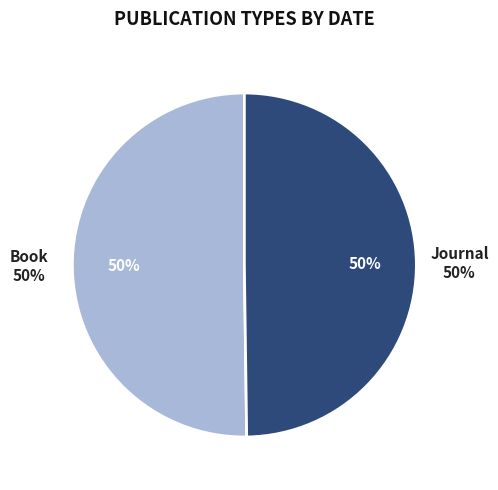

How many slices are in this pie chart?

2